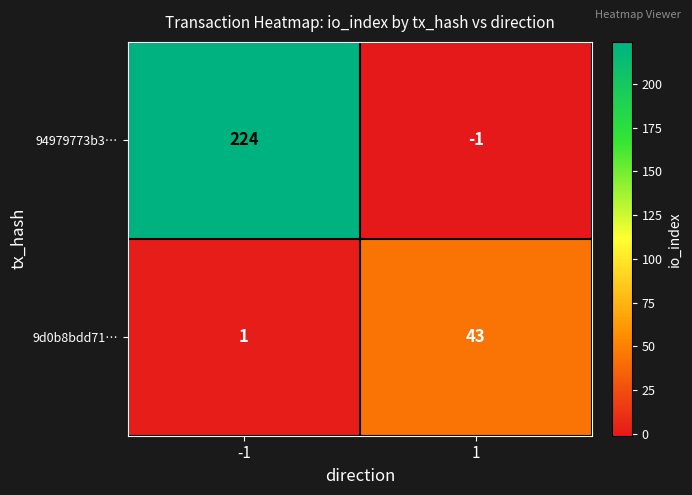

Which series has the largest range (max minus min)?

94979773b3…